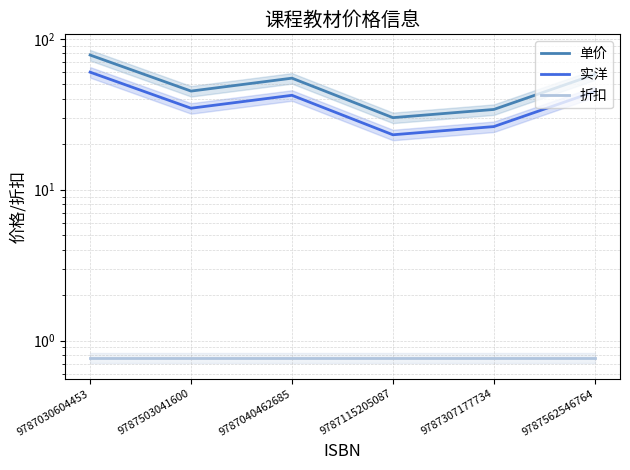

How many categories are shown in the chart?

6